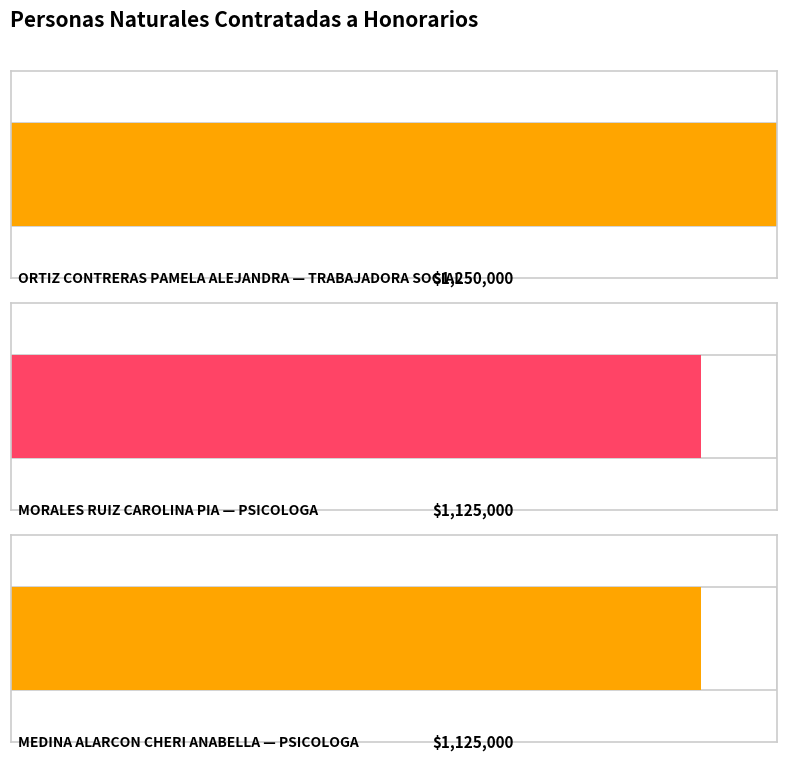

Rank the categories by value from highest to lowest.

ORTIZ CONTRERAS
PAMELA ALEJANDRA, MORALES RUIZ
CAROLINA PIA, MEDINA ALARCON
CHERI ANABELLA